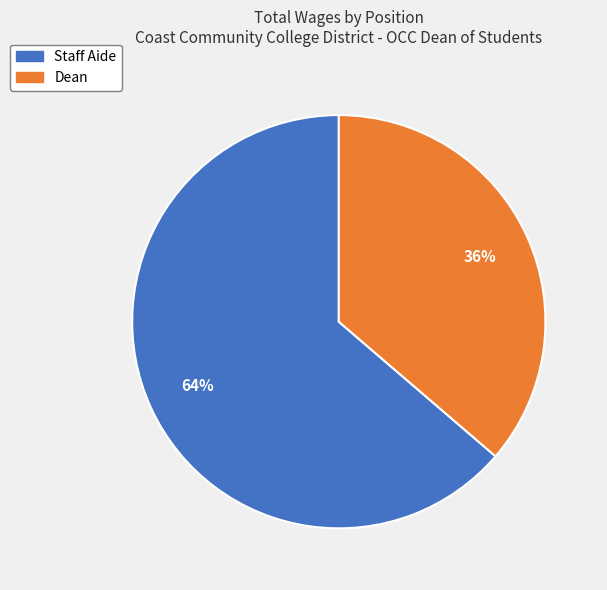

Count the number of slices in the pie.

2